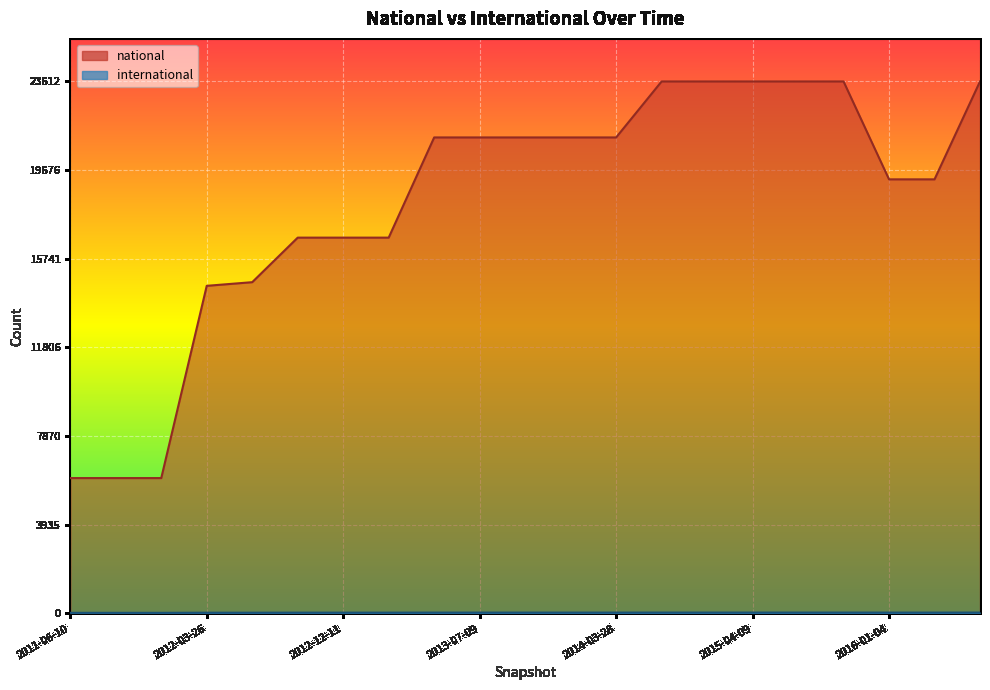

At which category does the chart reach its peak across all series?

2014-09-08